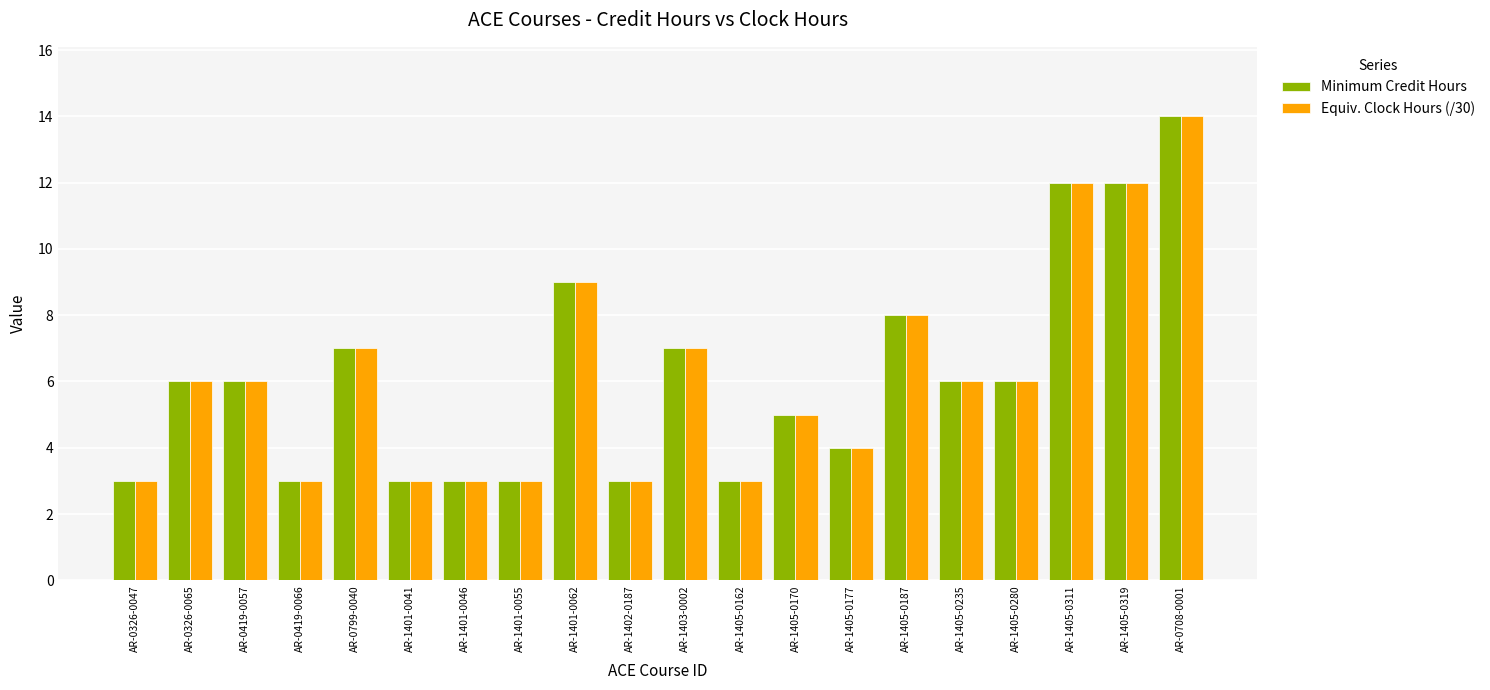

What is the total value across all series at AR-1405-0280?

12